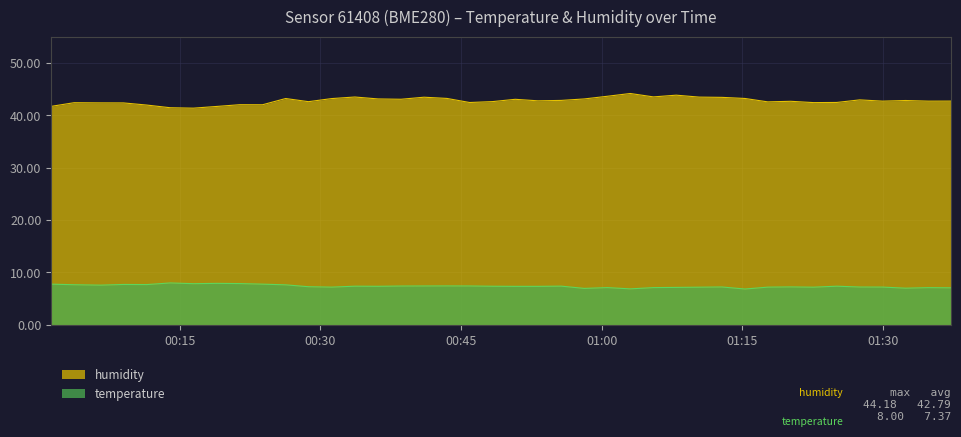

What is the average value of the humidity series?

42.8